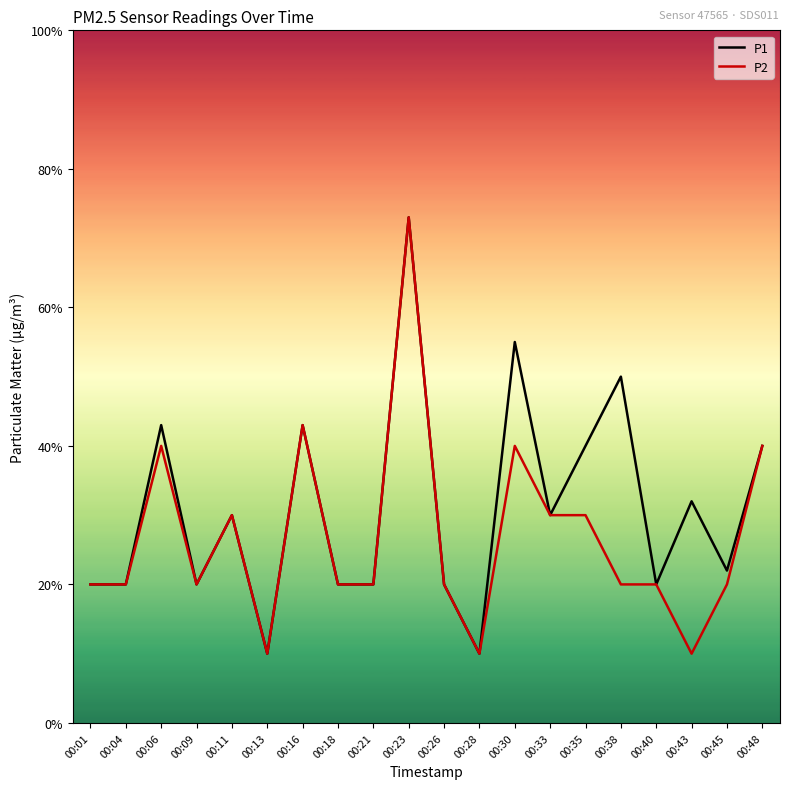

Does the chart display data point markers on the line(s)?

No